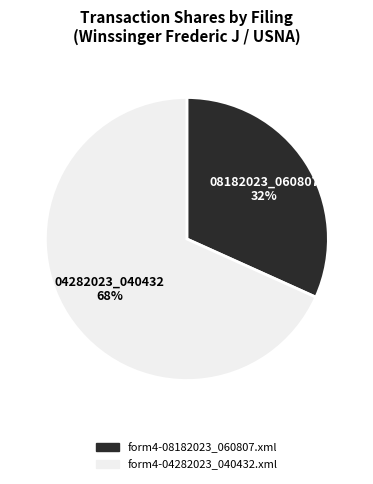

To the nearest percent, what portion does form4-04282023_040432.xml represent?

68%